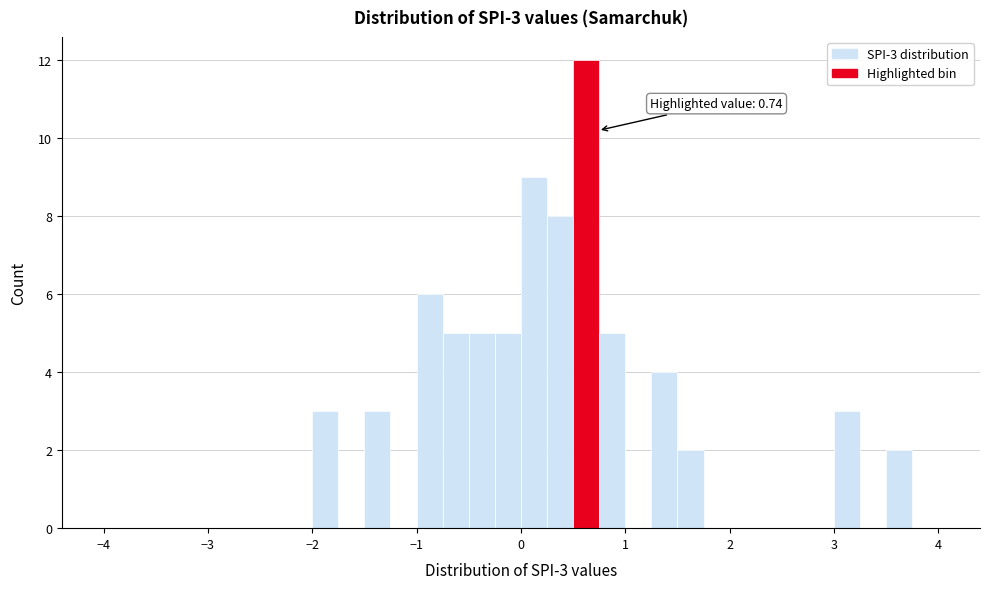

Around what value on the x-axis is the tallest bar? Give the approximate position of its centre, as read against the axis.

0.6